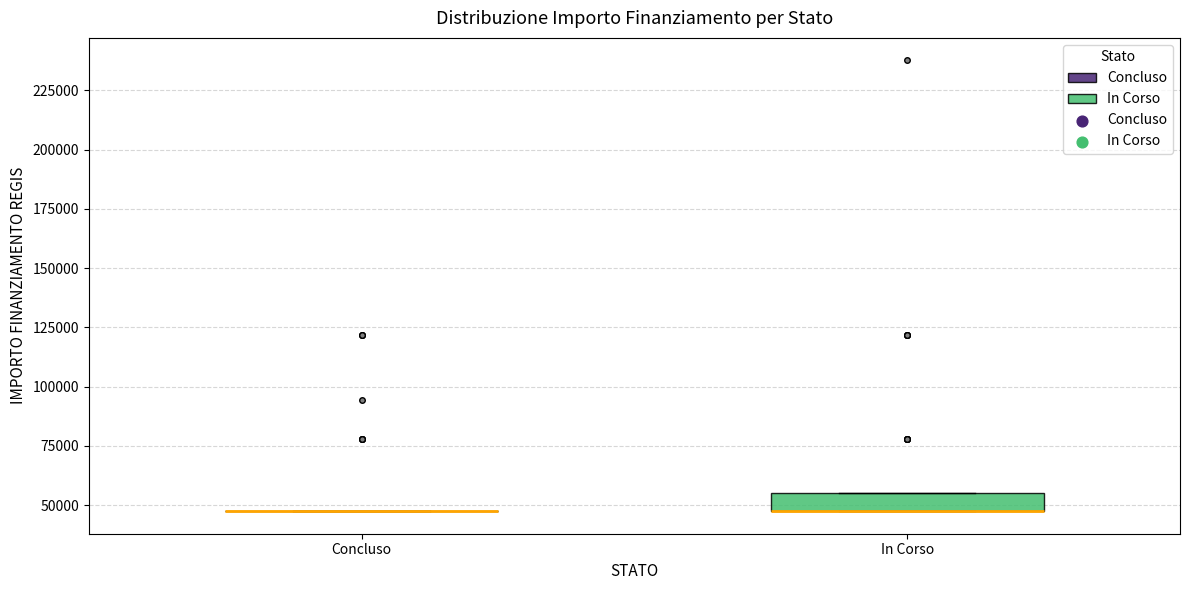

Reading left to right, transcribe this box plot: for each box, give where its median line is, the range the box spans, and where its two whiskers end, as read against the y-axis. The values are not printed on the chart, so give them approximately, as read against the axis.

Concluso: box collapsed to a line at 45000, whiskers 45000 to 45000
In Corso: median 45000 (drawn on the box's lower edge), box 45000 to 55000, whiskers 45000 to 55000